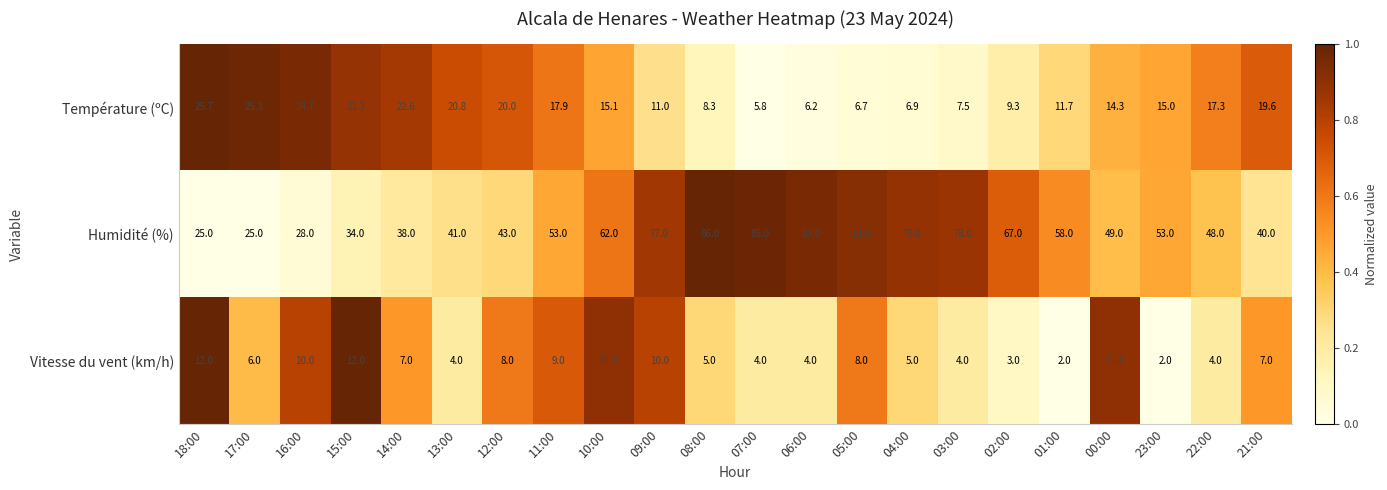

Which series has the largest total across all categories?

Humidité (%)